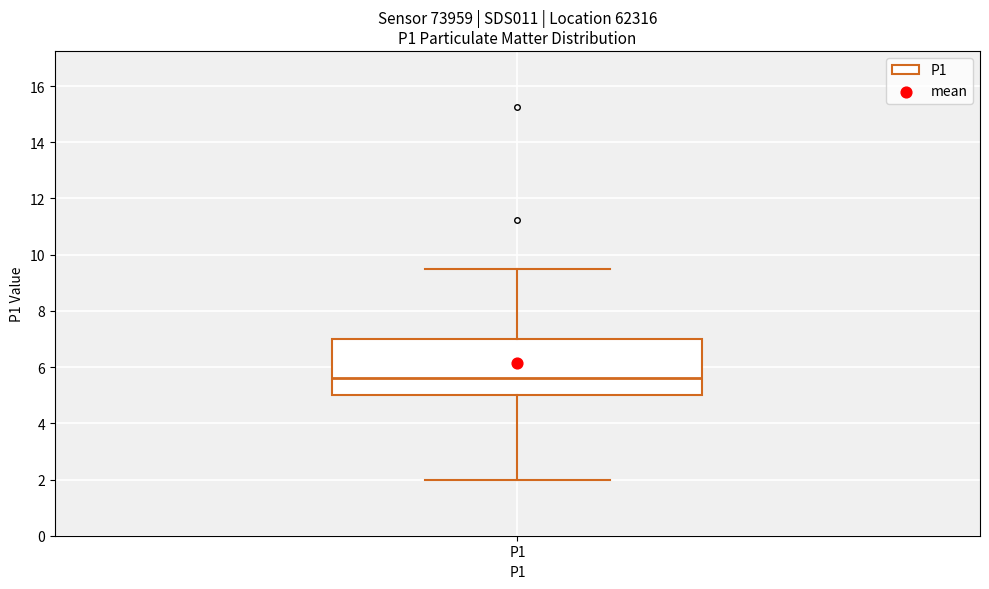

Read this box plot against the y-axis: the position of the median line, the range covered by the box, and the ends of both whiskers. The values are not printed on the chart, so give them approximately, as read against the axis.

median 5.6, box 5.0 to 7.0, whiskers 2.0 to 9.6